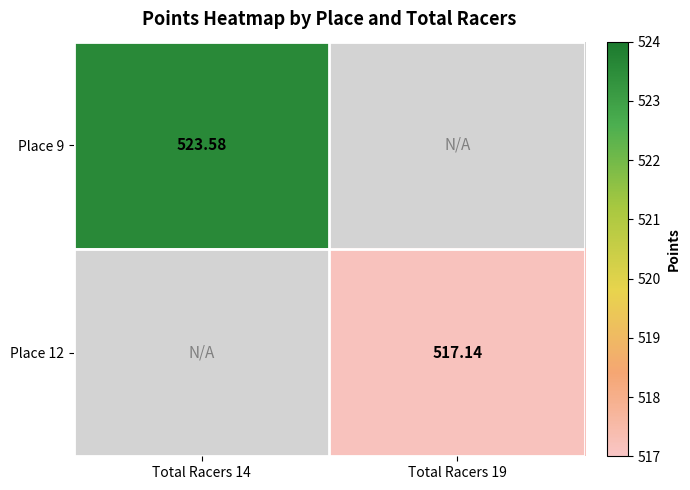

Rank the series by their average value, from highest to lowest.

Place 9, Place 12